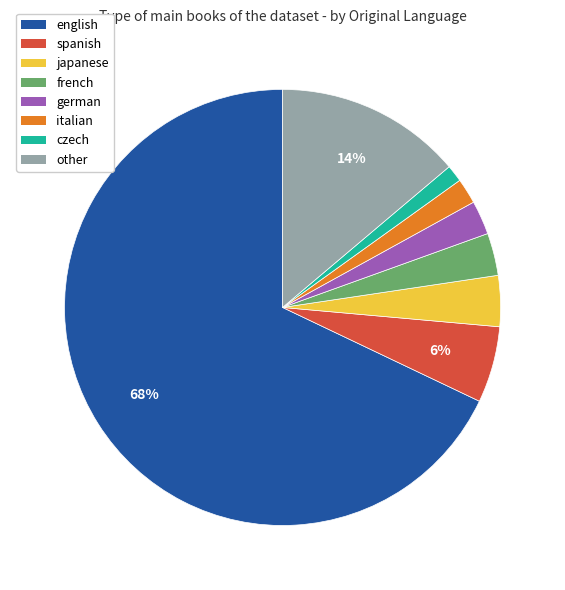

Which has a higher value, italian or english?

english